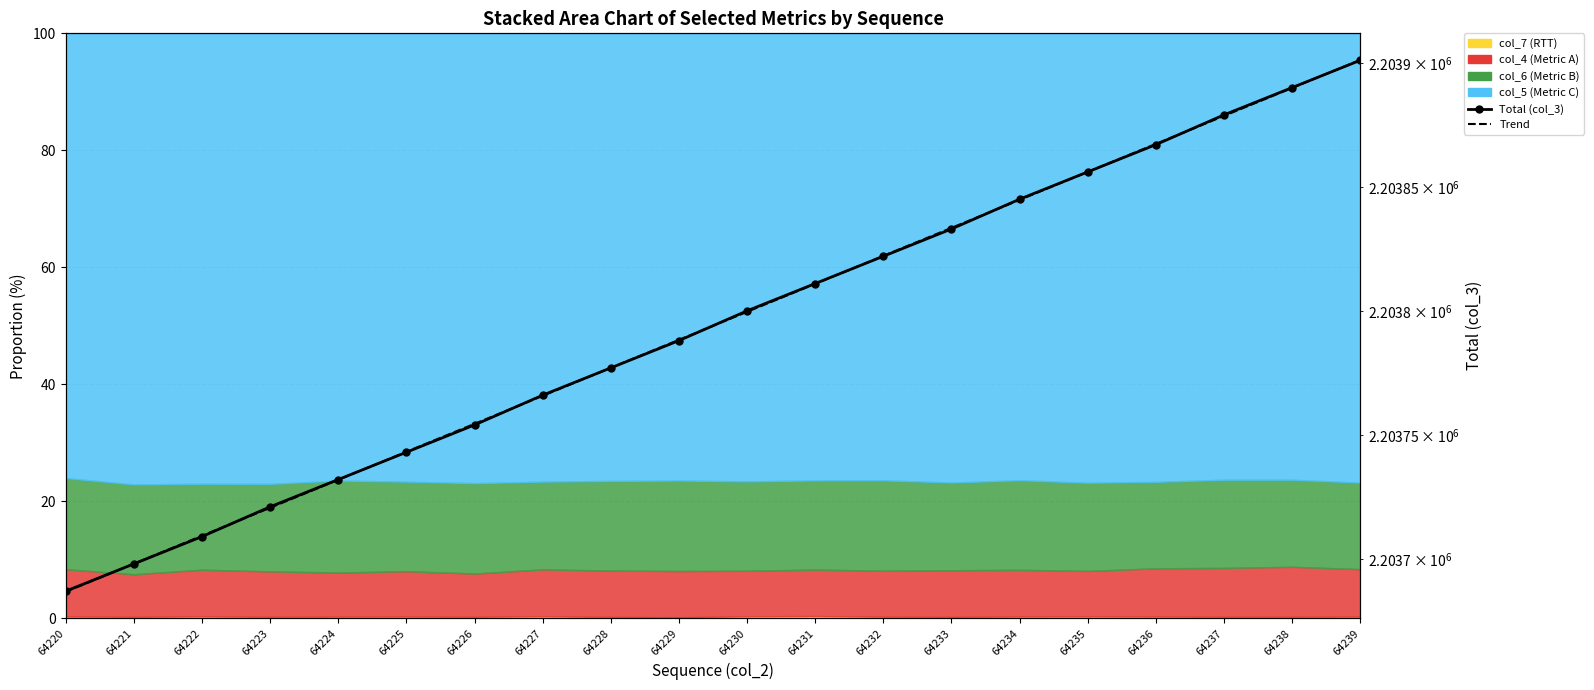

What is the difference between the maximum and minimum values in the Total (col_3) series?

214.0